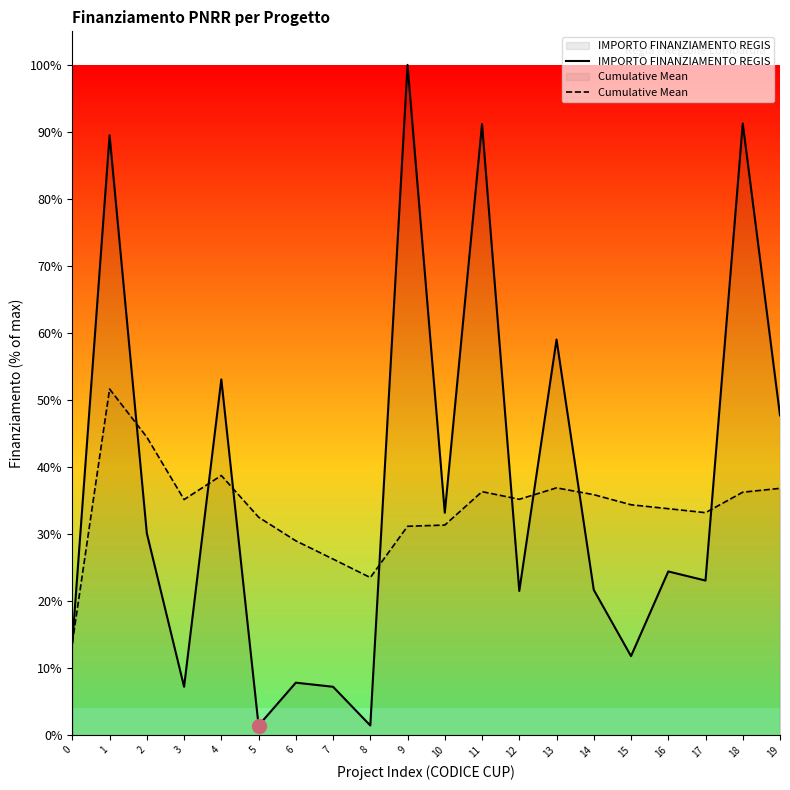

Reading left to right, list all the values displayed in this chart.

IMPORTO FINANZIAMENTO REGIS: 13.8	89.5	30.1	7.2	53.1	1.4	7.8	7.2	1.4	100.0	33.2	91.2	21.5	59.0	21.7	11.8	24.4	23.1	91.3	47.7
Cumulative Mean: 13.8	51.6	44.5	35.1	38.7	32.5	29.0	26.3	23.5	31.2	31.3	36.3	35.2	36.9	35.9	34.4	33.8	33.2	36.2	36.8